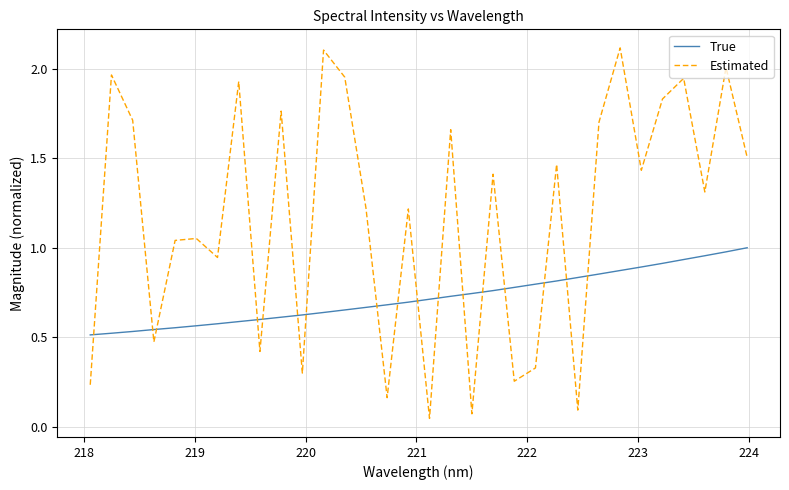

How many intersections are there between Estimated and True?

17